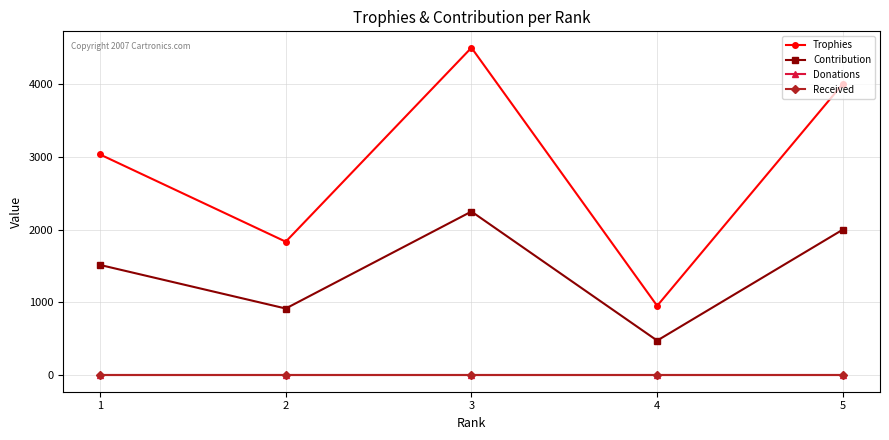

How many values in the Contribution series are below 1515?

2